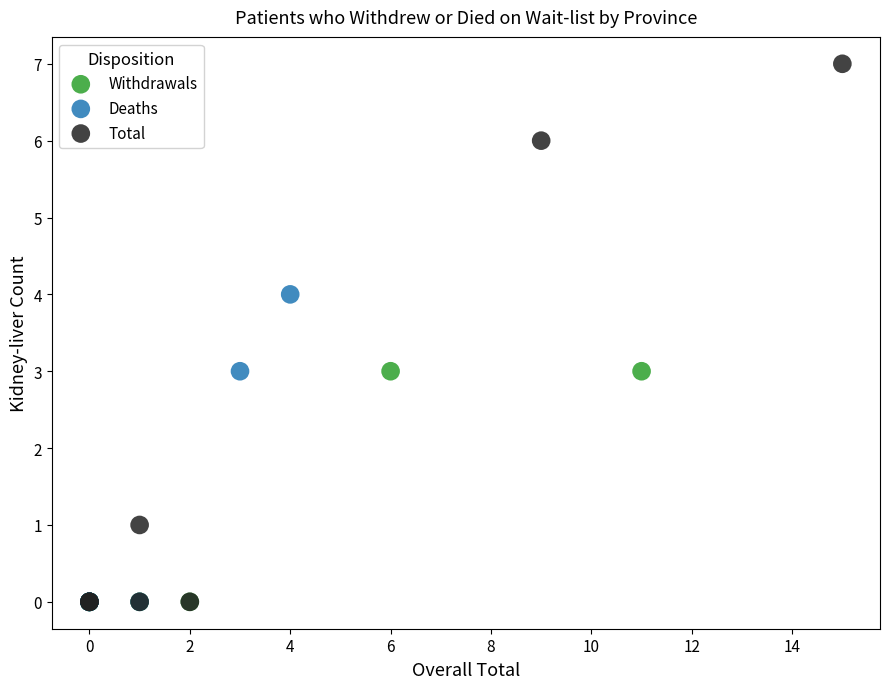

Which series has the largest Y range (max minus min)?

Total